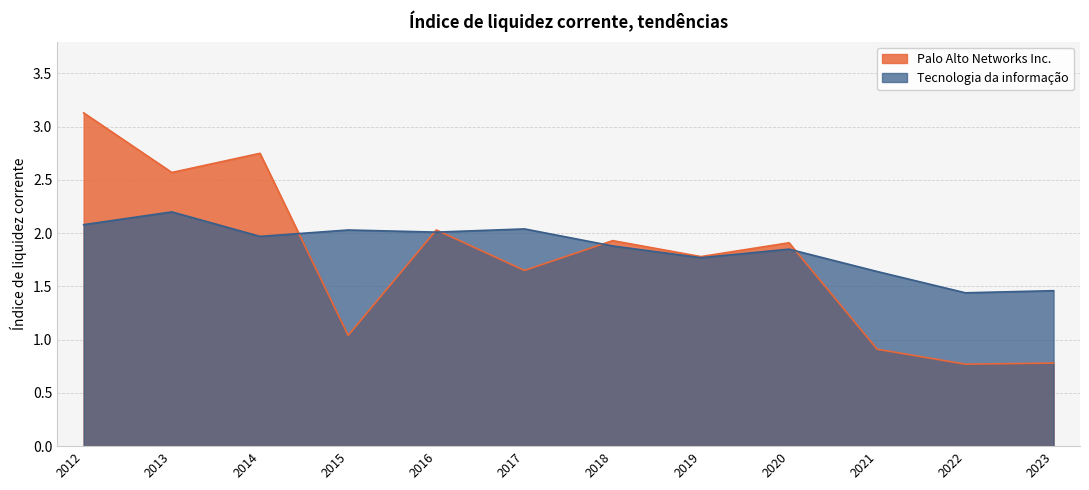

Rank the series by their maximum value, from highest to lowest.

Palo Alto Networks Inc., Tecnologia da informação